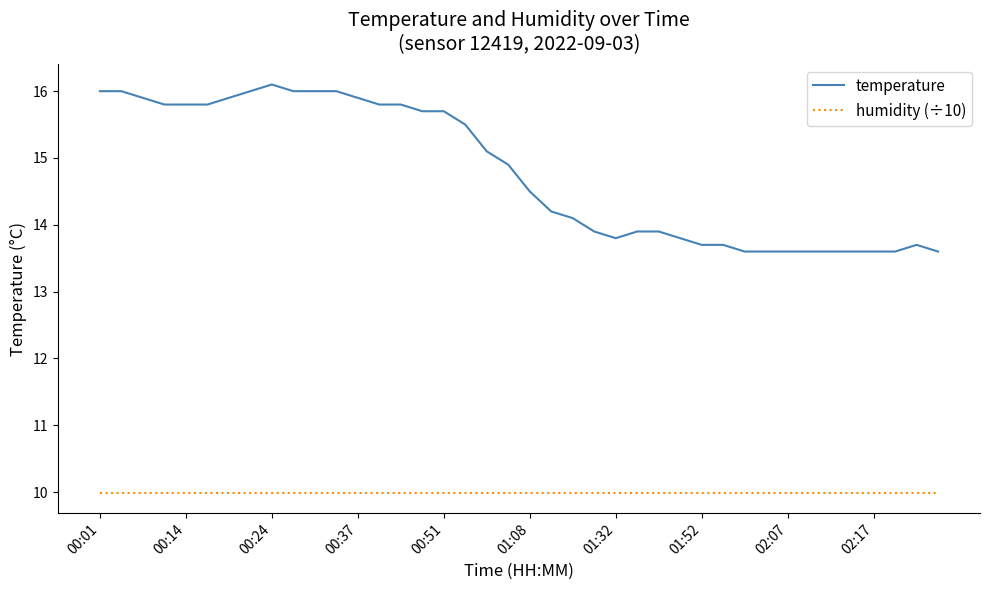

Which series has the largest range (max minus min)?

temperature